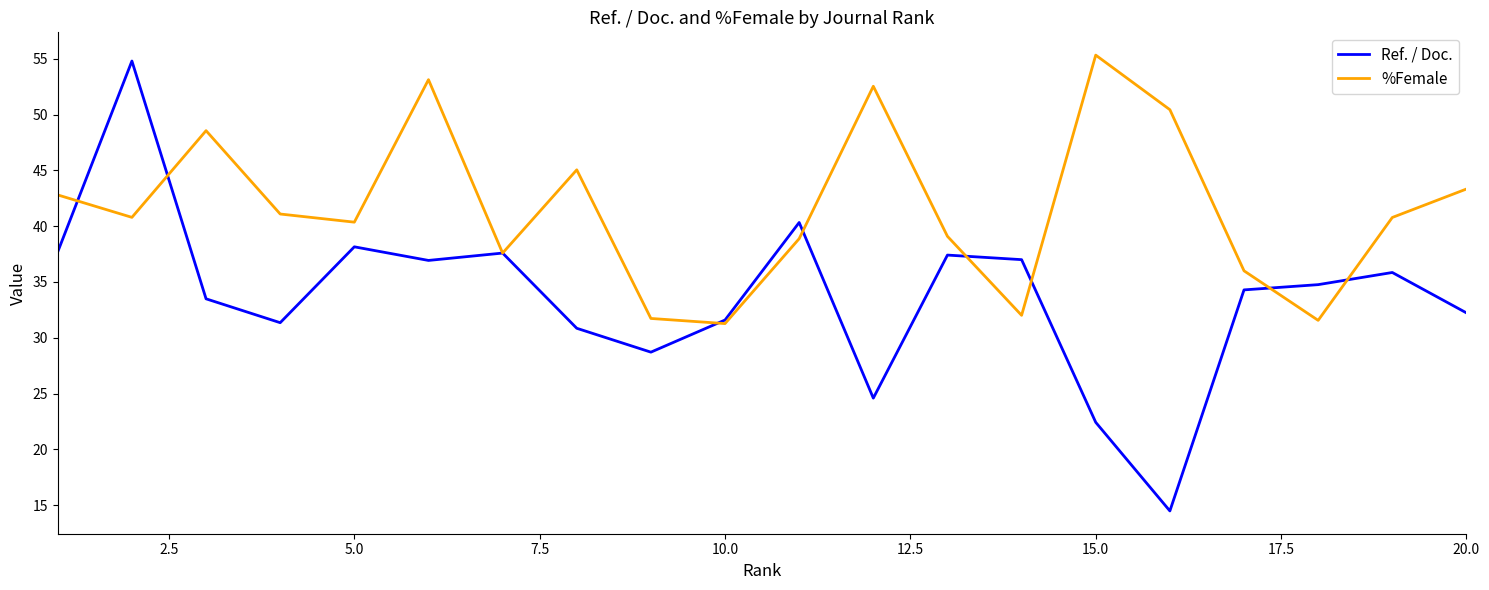

Which series has the largest range (max minus min)?

Ref. / Doc.